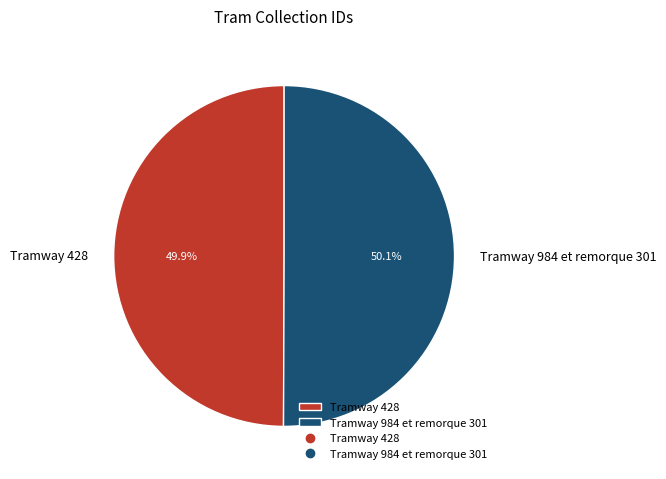

Approximately how many times larger is the value at Tramway 984 et remorque 301 compared to Tramway 428?

1.0